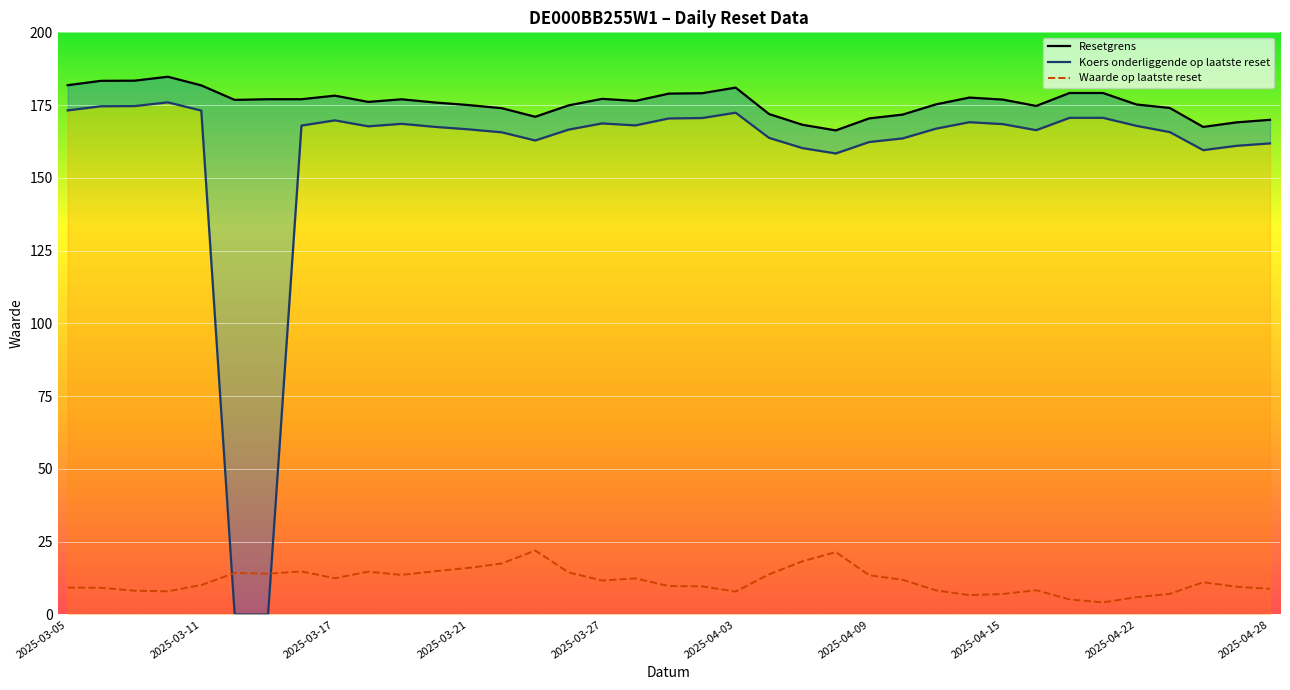

True or false: Koers onderliggende op laatste reset and Resetgrens cross at least once.

False